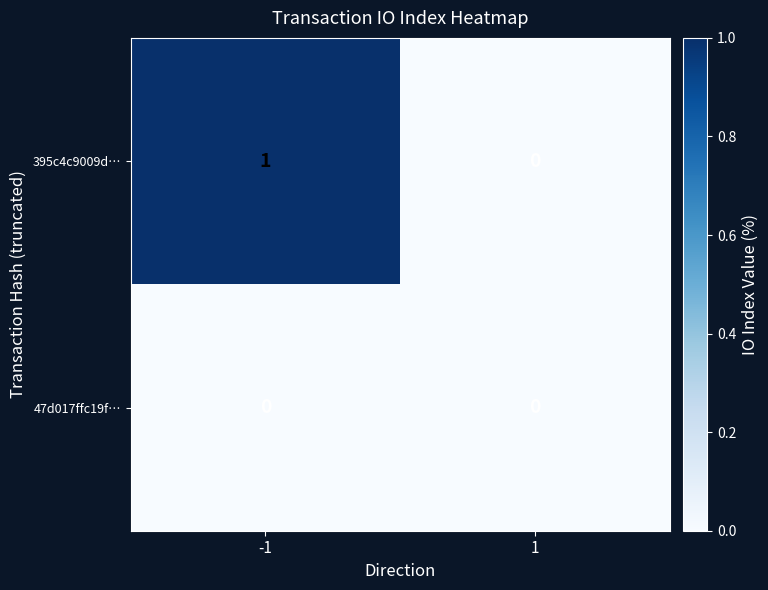

Which series has the largest range (max minus min)?

395c4c9009d…